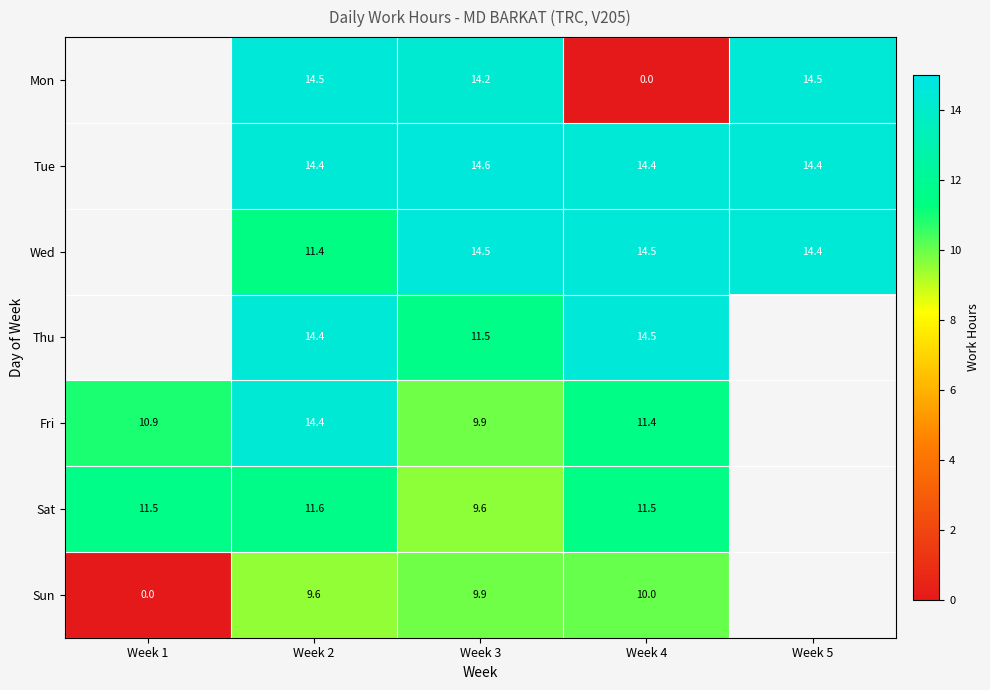

Is the value of Thu at Week 4 greater than the value of Tue at Week 2?

Yes